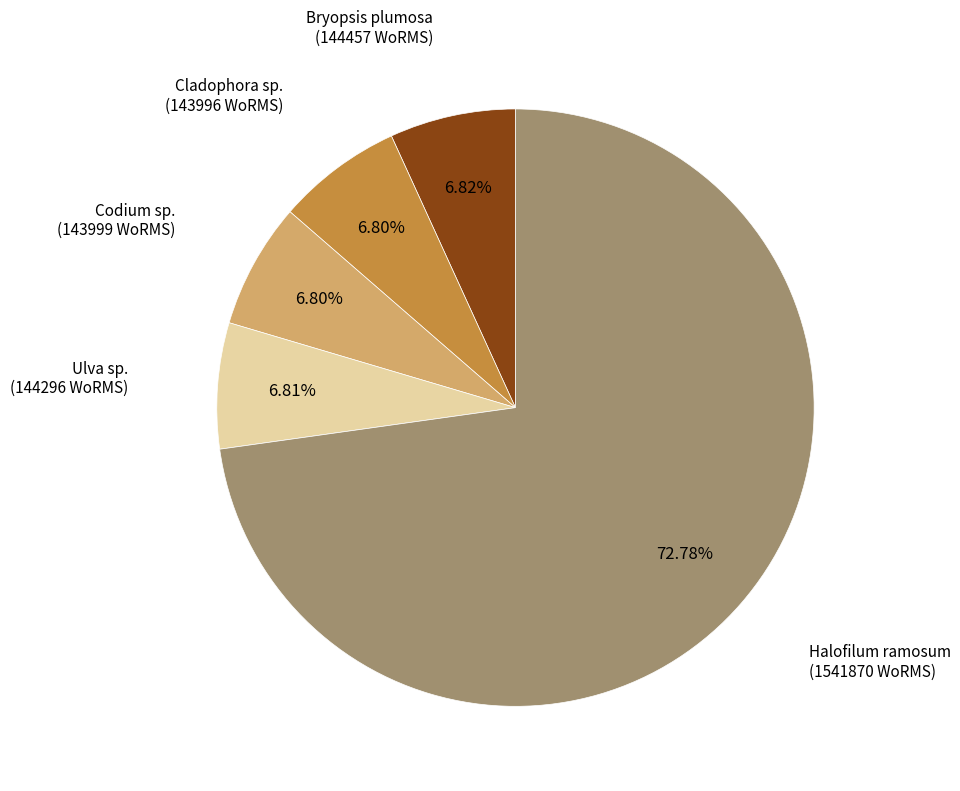

Is there any slice that represents more than half of the pie?

Yes